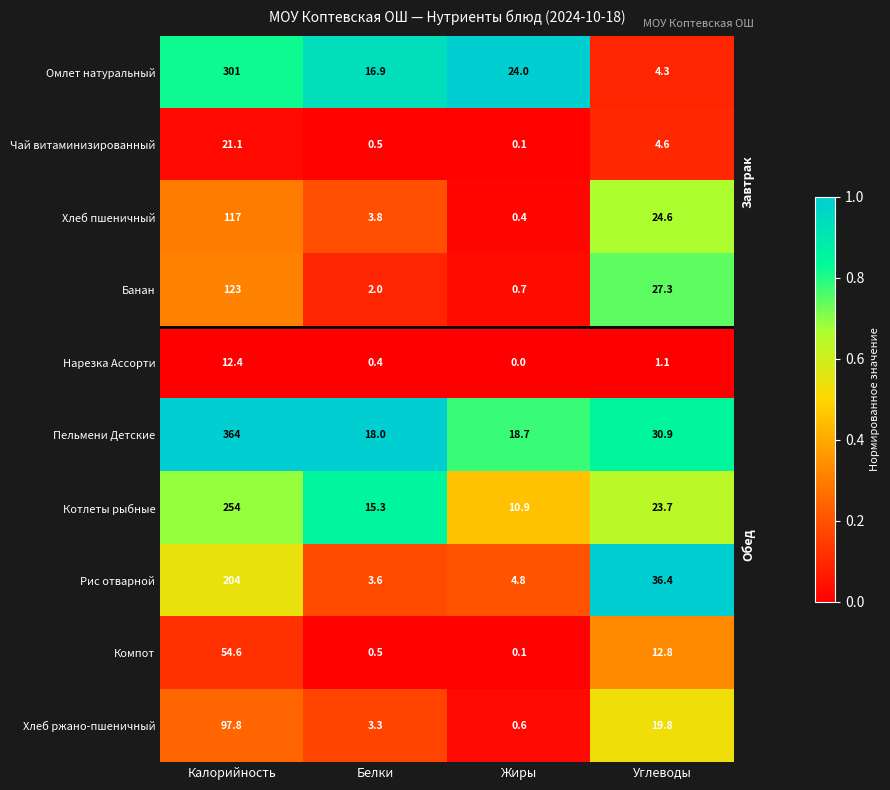

What is the difference between the highest and lowest values at Белки?

17.6